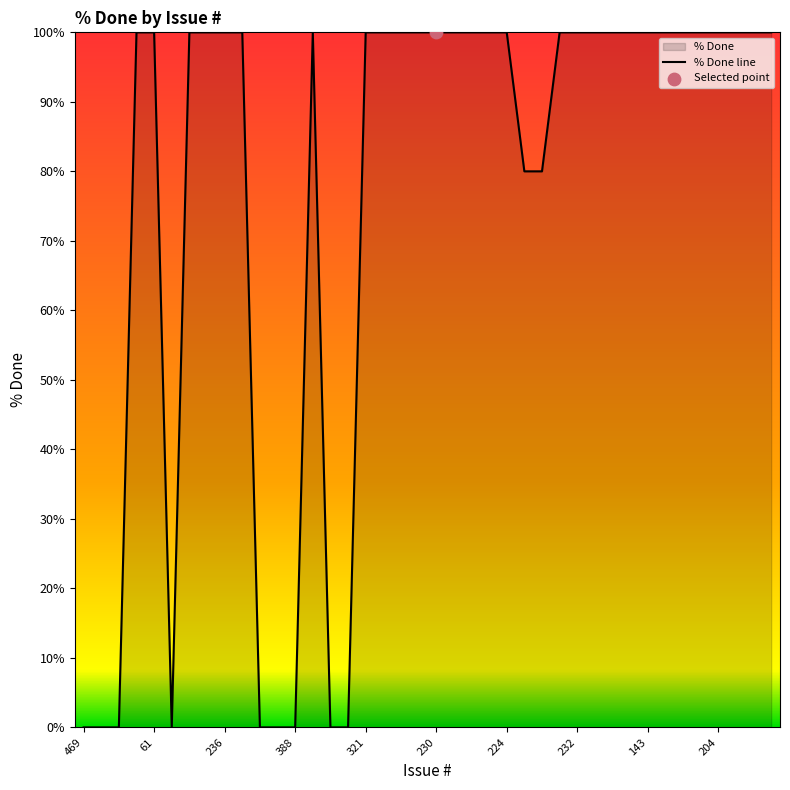

What is the ratio of the value at 143 to the value at 244?

1.2